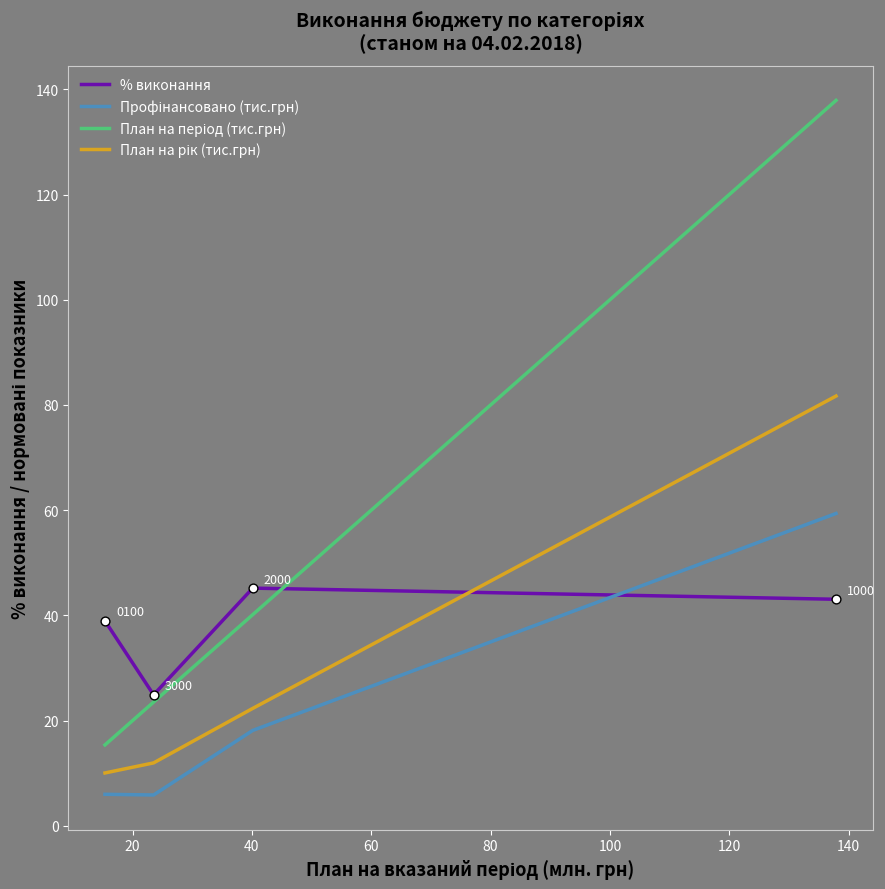

What is the lowest value of the % виконання series?

24.9